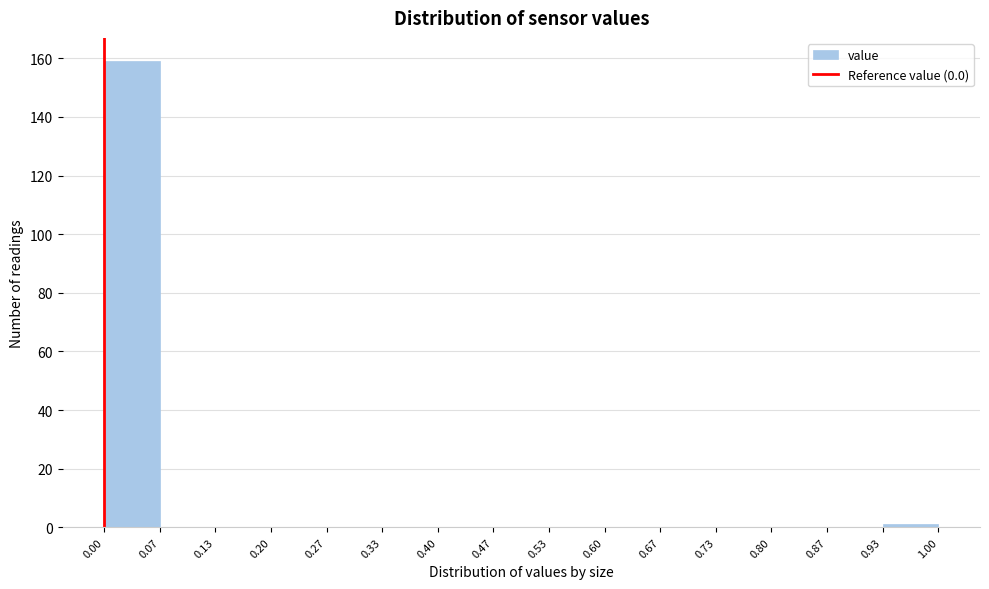

What is the height of the bar covering 0.00 to 0.07 on the x-axis? The values are not printed on the chart, so give them approximately, as read against the axis.

160